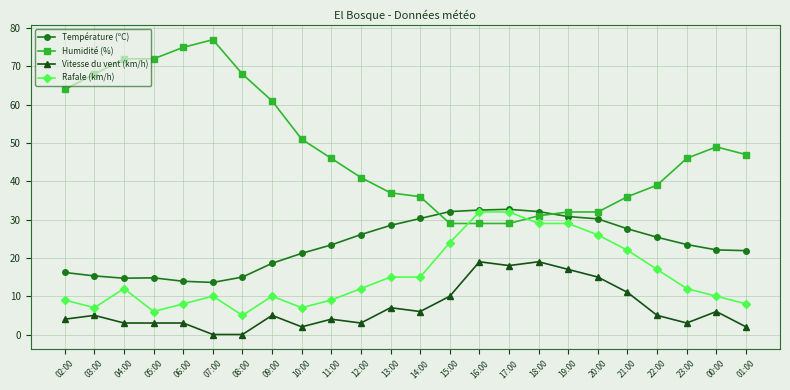

What is the average value of the Humidité (%) series?

48.6